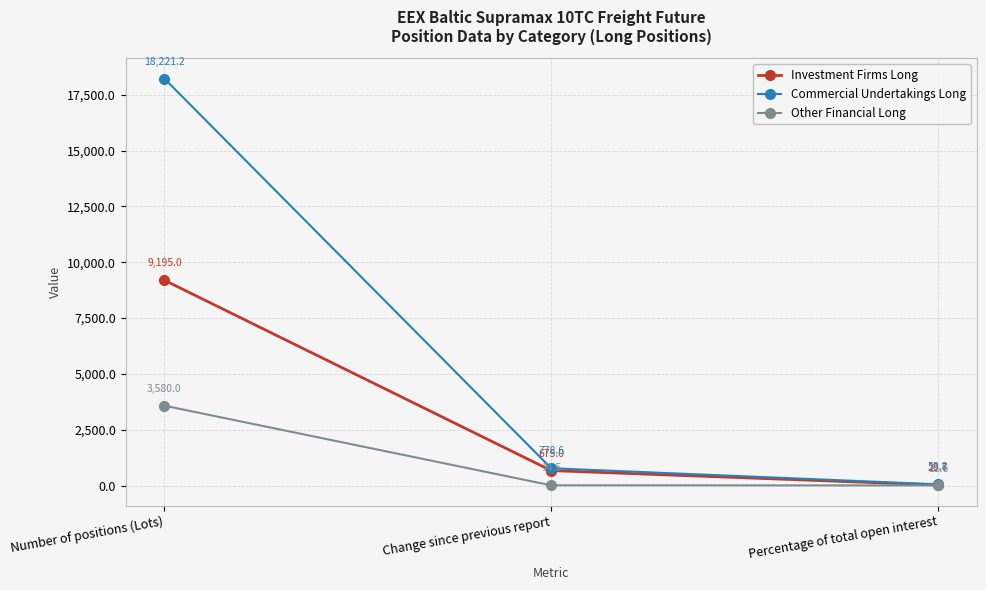

What is the value of the Commercial Undertakings Long point at the 3rd from the left?

58.8